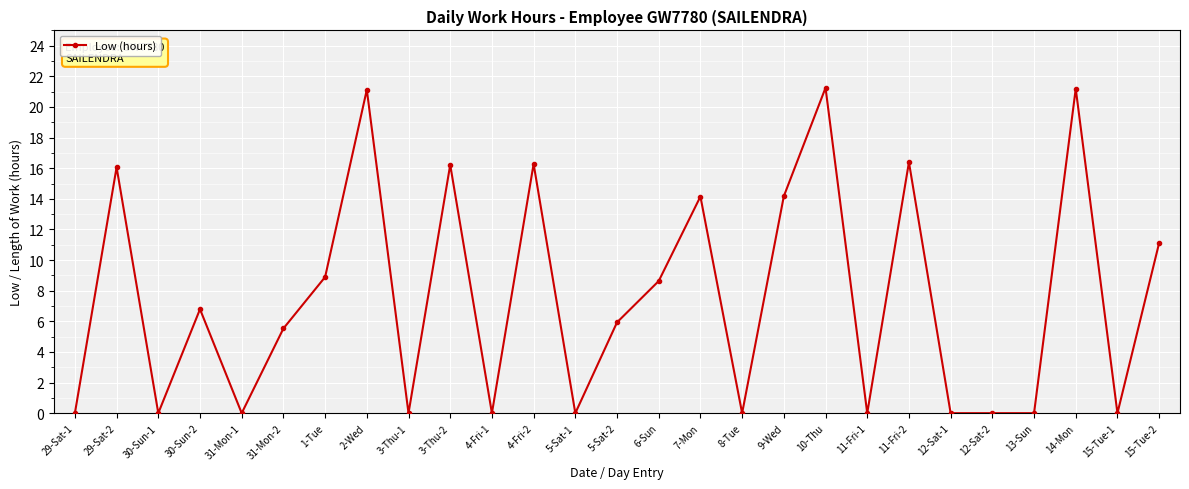

What is the difference between the values at 14-Mon and 31-Mon-1?

21.2